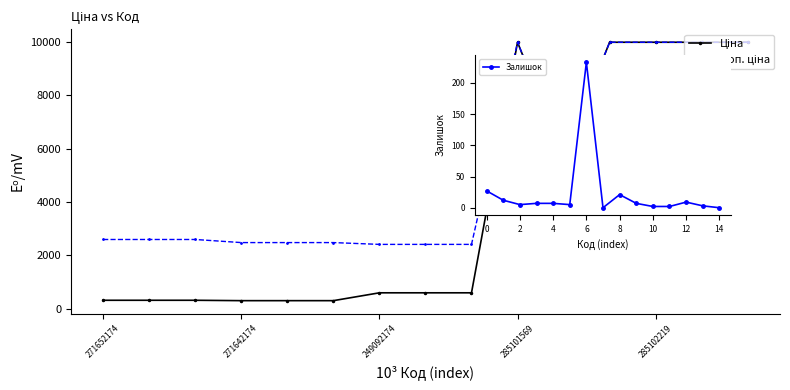

What is the approximate value of Ціна at 5?

310.3